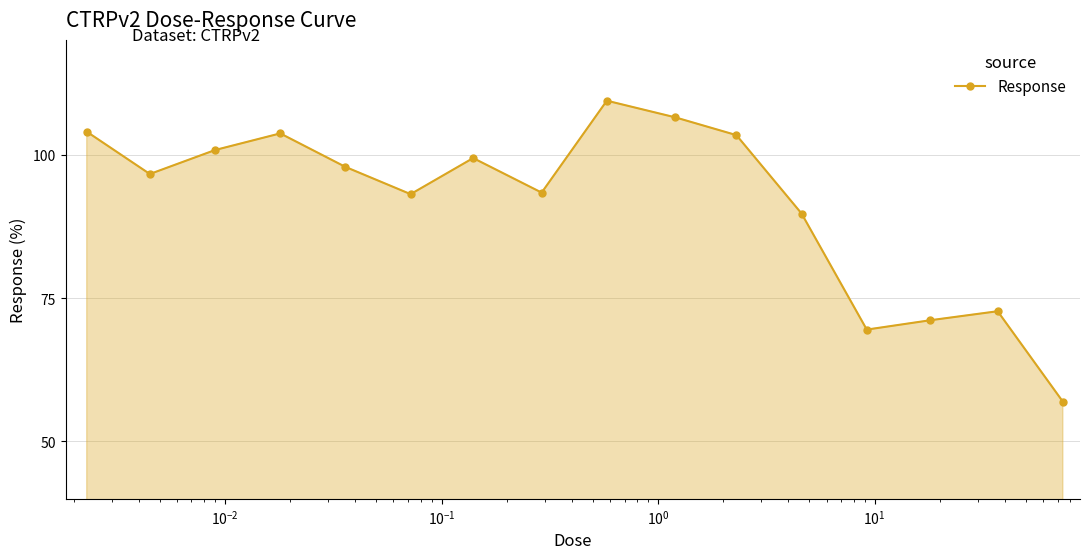

What is the value of the 8th point from the left?

93.4